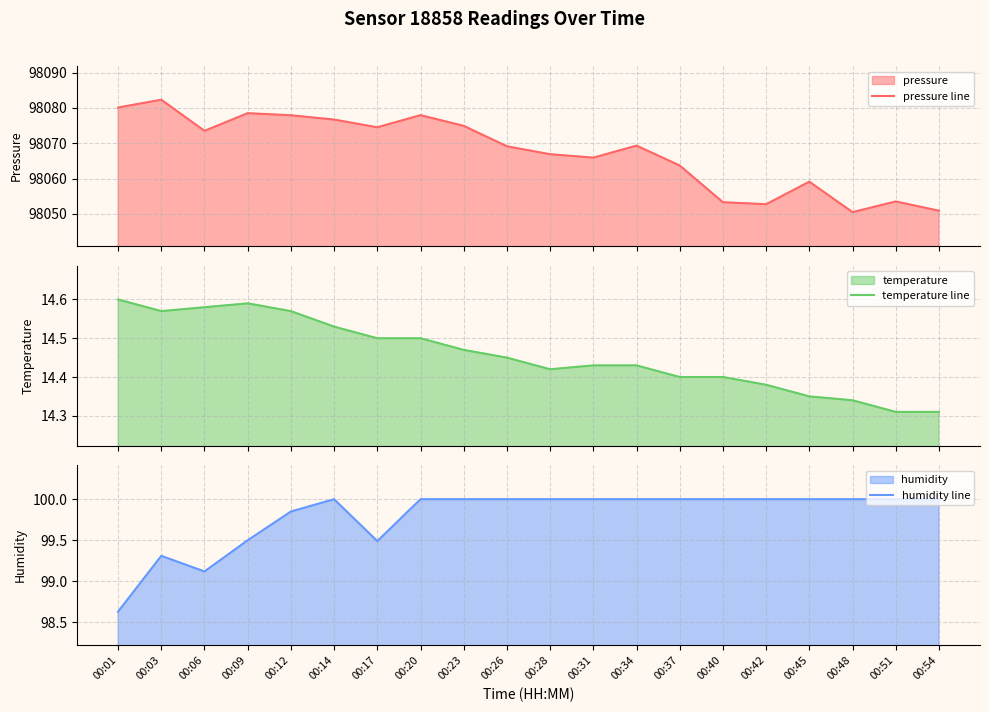

Reading right to left, list all the values displayed in this chart.

pressure line: 98050.9	98053.5	98050.5	98059.1	98052.8	98053.3	98063.7	98069.3	98065.9	98066.9	98069.2	98074.9	98078.0	98074.5	98076.7	98077.9	98078.5	98073.5	98082.3	98080.1
temperature line: 14.3	14.3	14.3	14.3	14.4	14.4	14.4	14.4	14.4	14.4	14.4	14.5	14.5	14.5	14.5	14.6	14.6	14.6	14.6	14.6
humidity line: 100.0	100.0	100.0	100.0	100.0	100.0	100.0	100.0	100.0	100.0	100.0	100.0	100.0	99.5	100.0	99.8	99.5	99.1	99.3	98.6